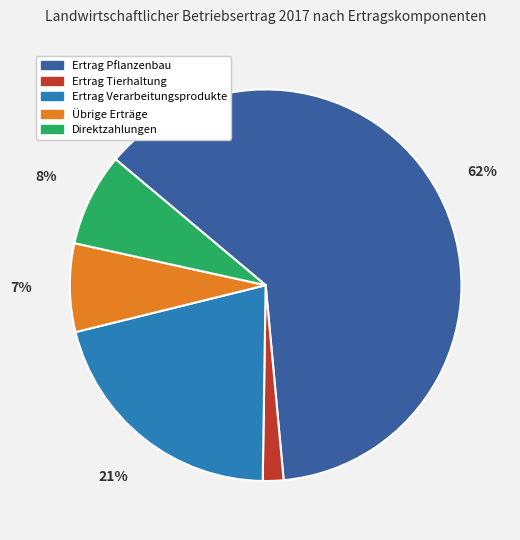

To the nearest percent, what portion does Ertrag Pflanzenbau represent?

62%